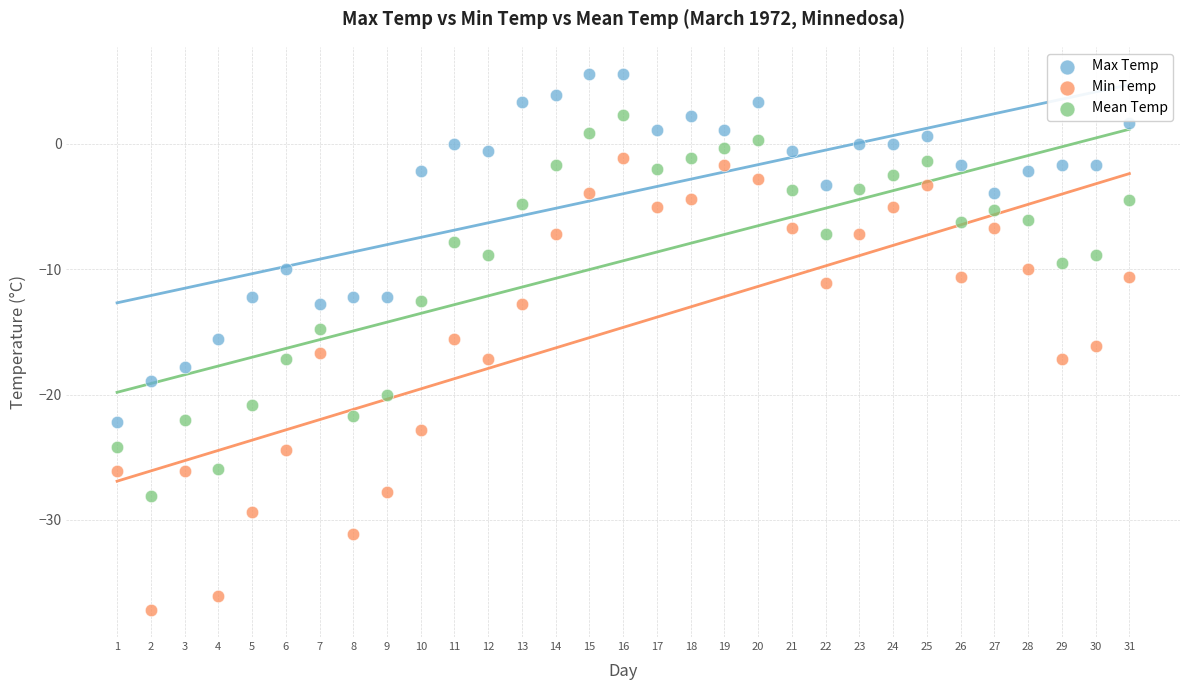

Which series has the widest spread of Y values?

Min Temp